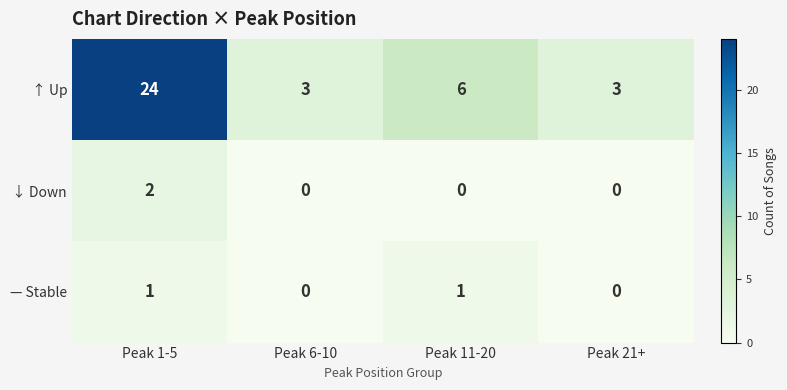

True or false: — Stable has a value of 0 at Peak 6-10.

True